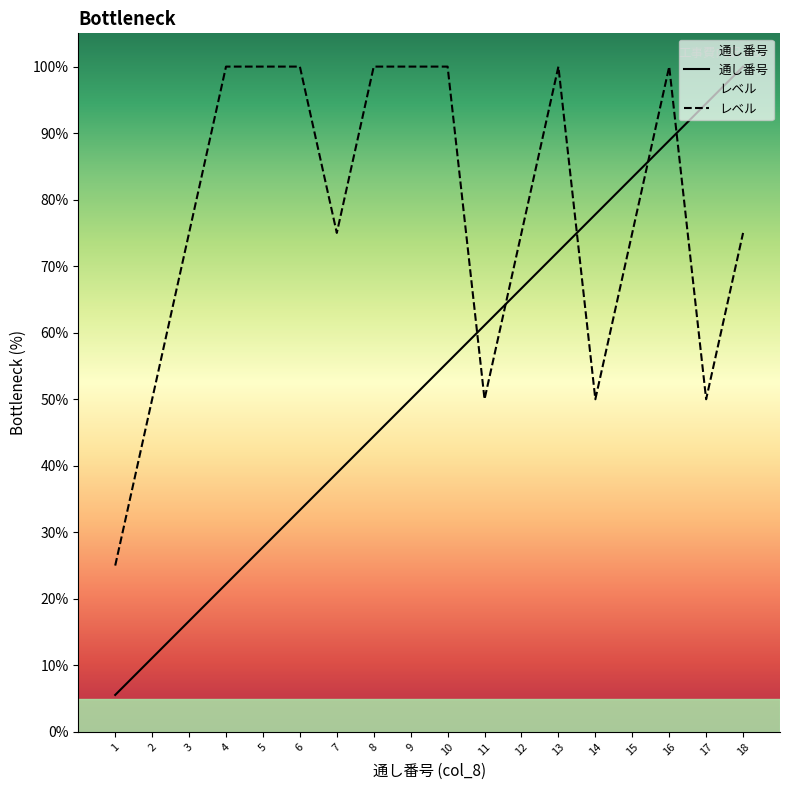

List the series in order of their peak value, highest first.

通し番号, レベル